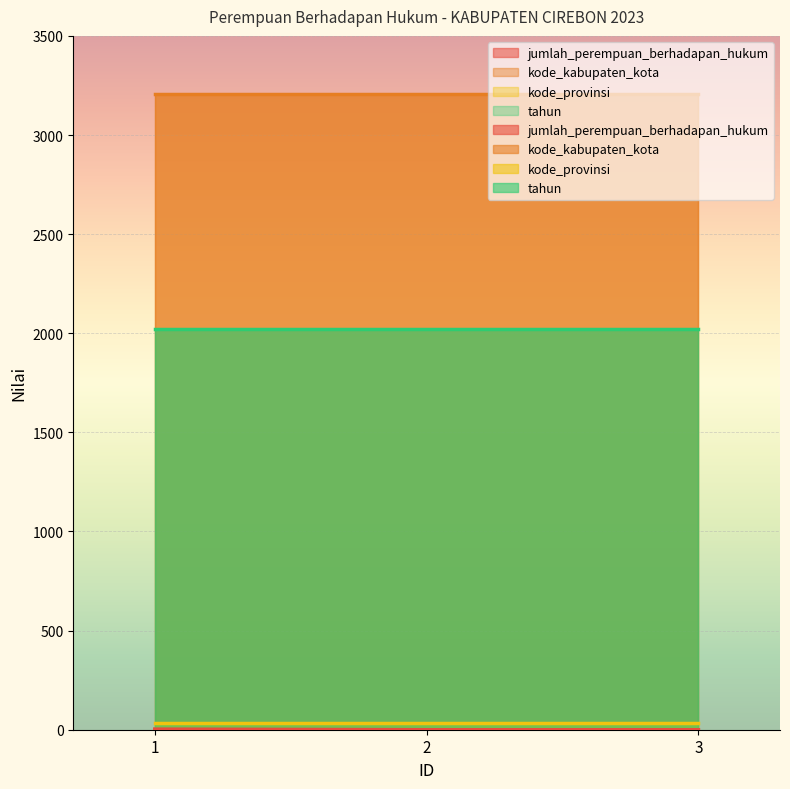

The kode_provinsi series shows 9 at 3. True or false?

False